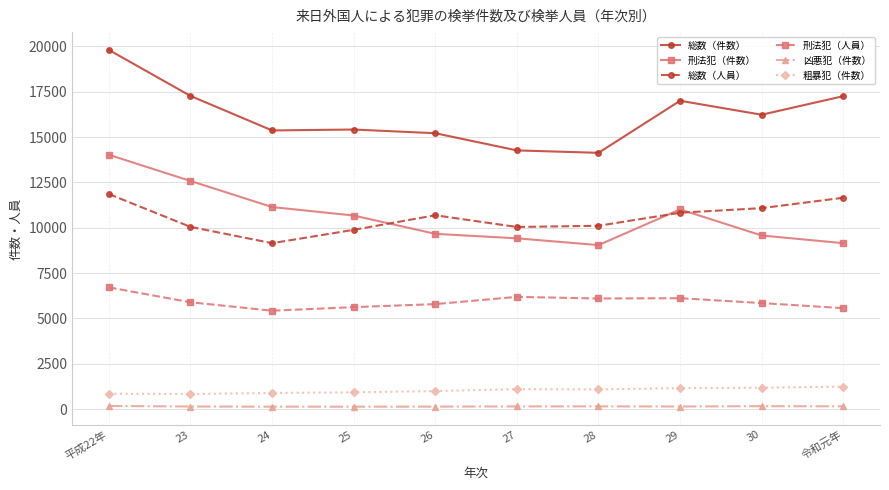

Is it true that 刑法犯（件数） equals 14025 at 平成22年?

True